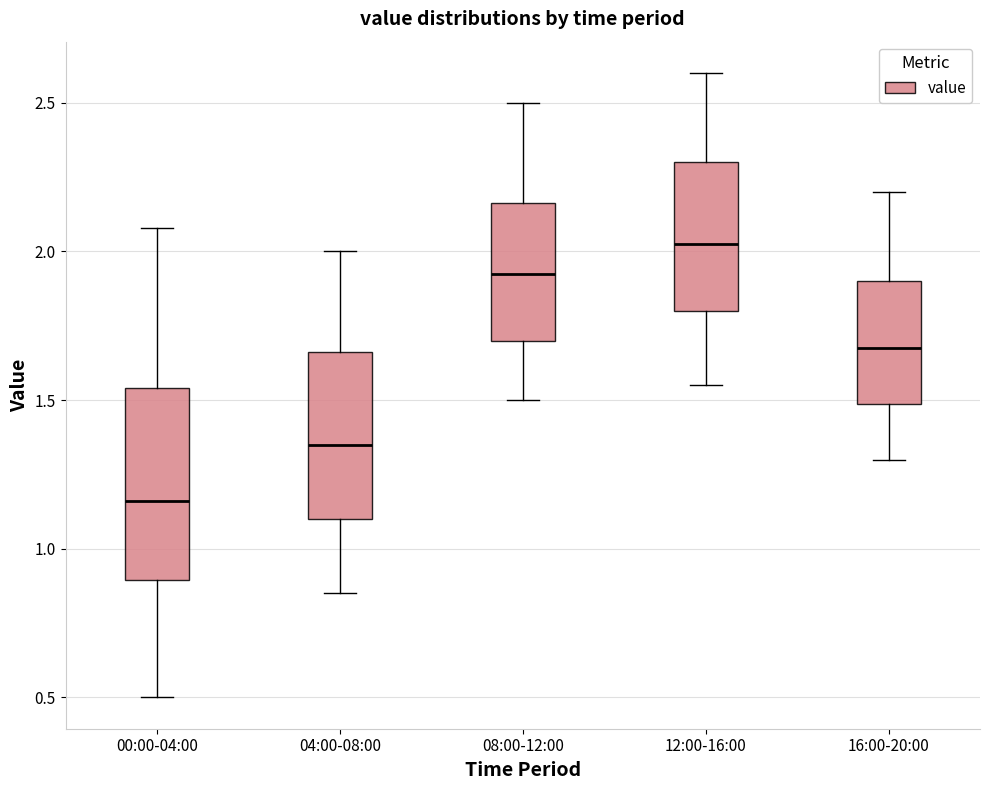

Reading left to right, transcribe this box plot: for each box, give where its median line is, the range the box spans, and where its two whiskers end, as read against the y-axis. The values are not printed on the chart, so give them approximately, as read against the axis.

00:00-04:00: median 1.15, box 0.90 to 1.55, whiskers 0.50 to 2.10
04:00-08:00: median 1.35, box 1.10 to 1.65, whiskers 0.85 to 2.00
08:00-12:00: median 1.95, box 1.70 to 2.15, whiskers 1.50 to 2.50
12:00-16:00: median 2.05, box 1.80 to 2.30, whiskers 1.55 to 2.60
16:00-20:00: median 1.70, box 1.50 to 1.90, whiskers 1.30 to 2.20